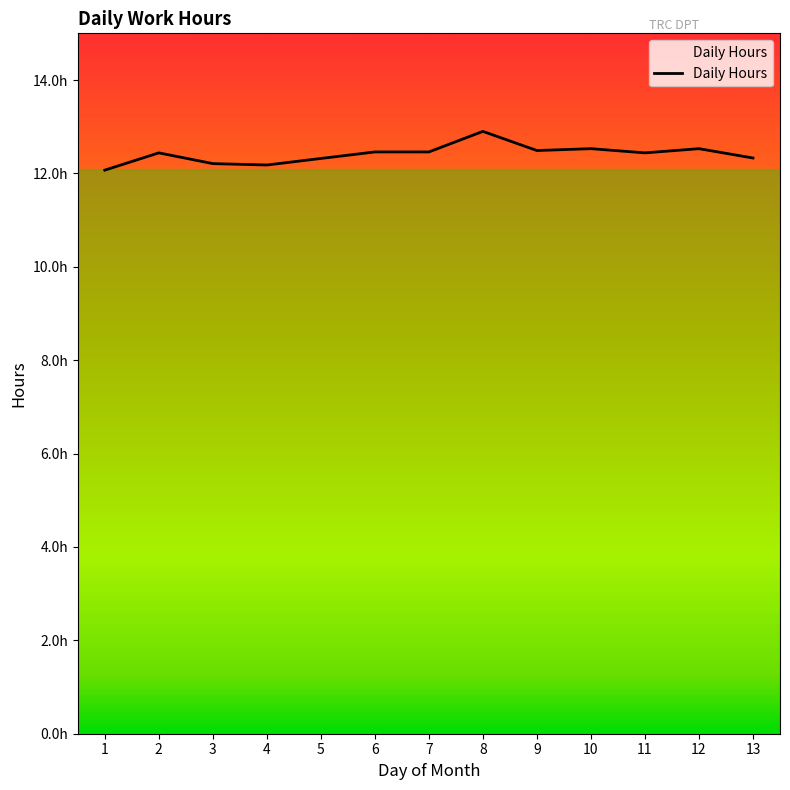

What is the value of the 6th point from the left?

12.5